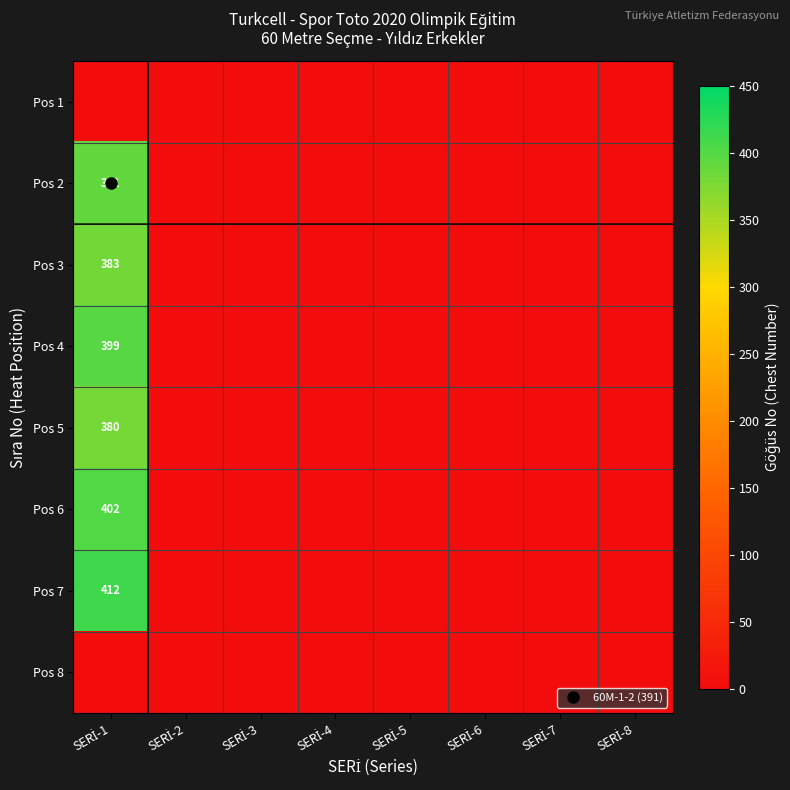

Is the value of Pos 3 at SERİ-5 greater than the value of Pos 5 at SERİ-6?

No